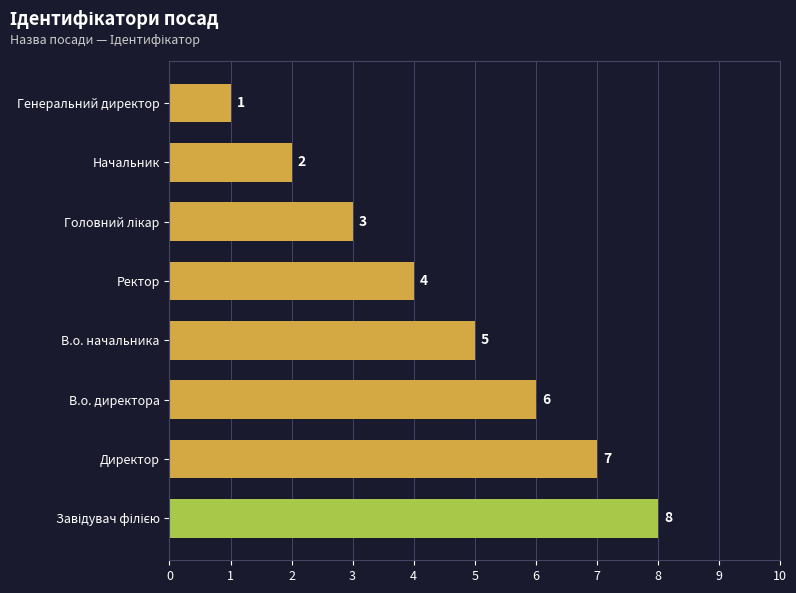

The chart shows a value of 8 at В.о. начальника. True or false?

False